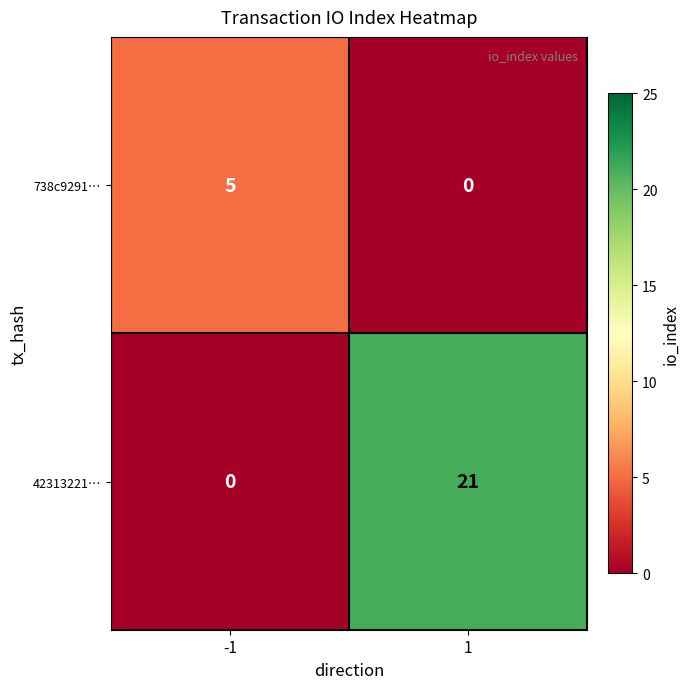

Reading right to left, list all the values displayed in this chart.

738c9291…: 0	5
42313221…: 21	0